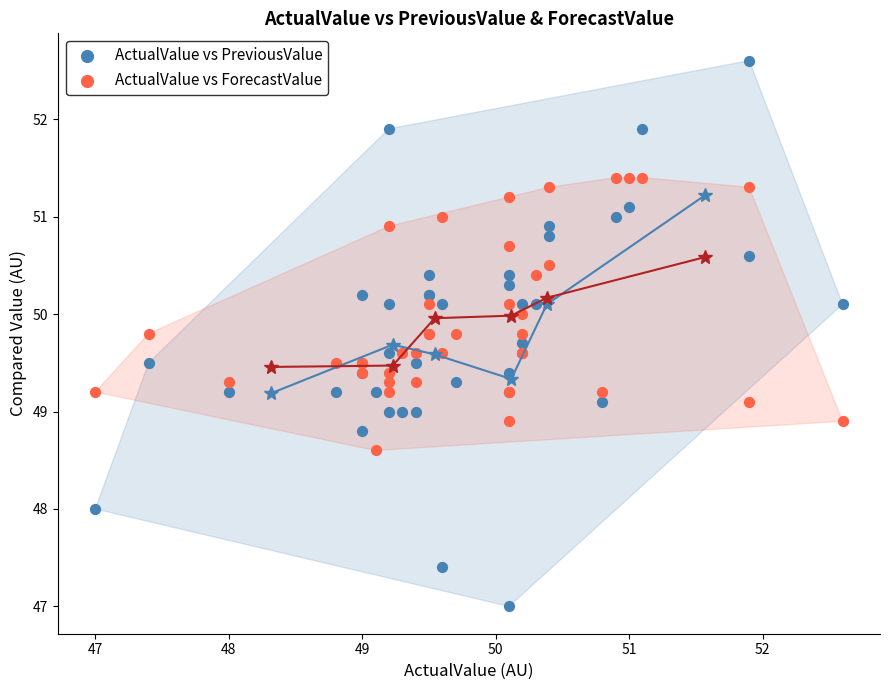

Which series has the largest Y range (max minus min)?

ActualValue vs PreviousValue